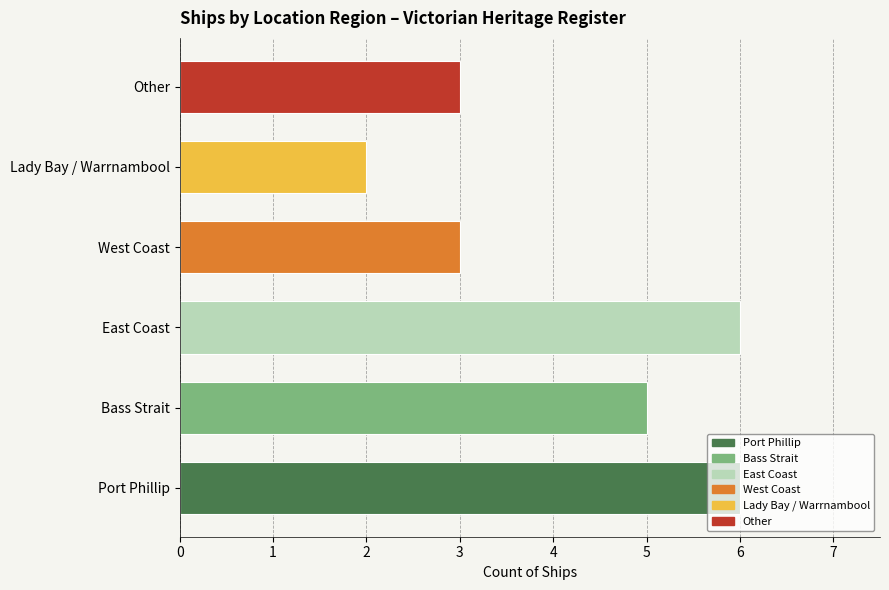

What is the difference between the maximum and minimum values?

4